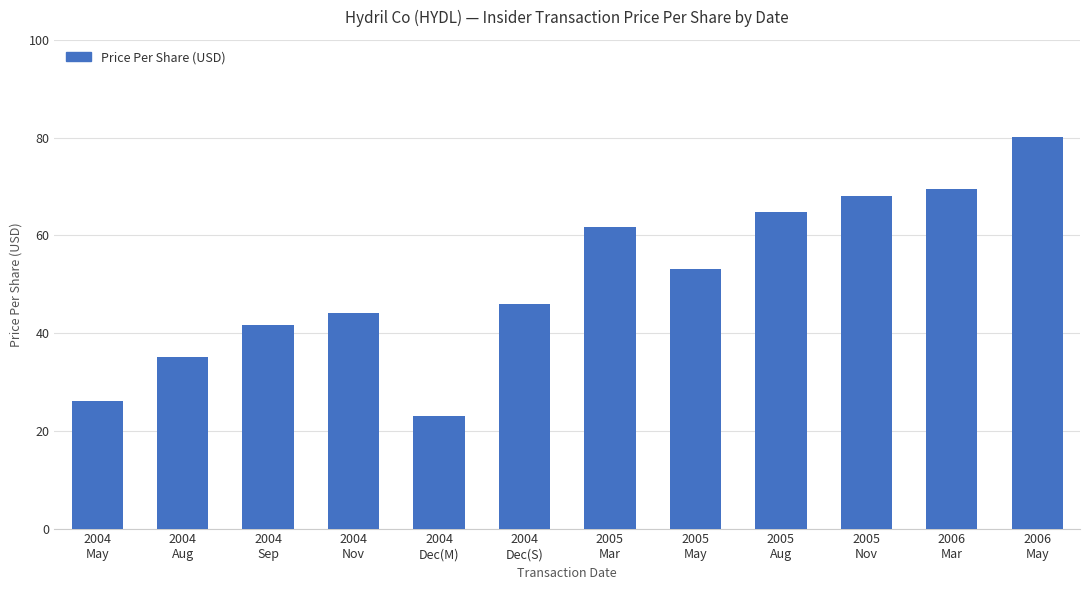

What is the difference between the second highest and minimum values?

46.4